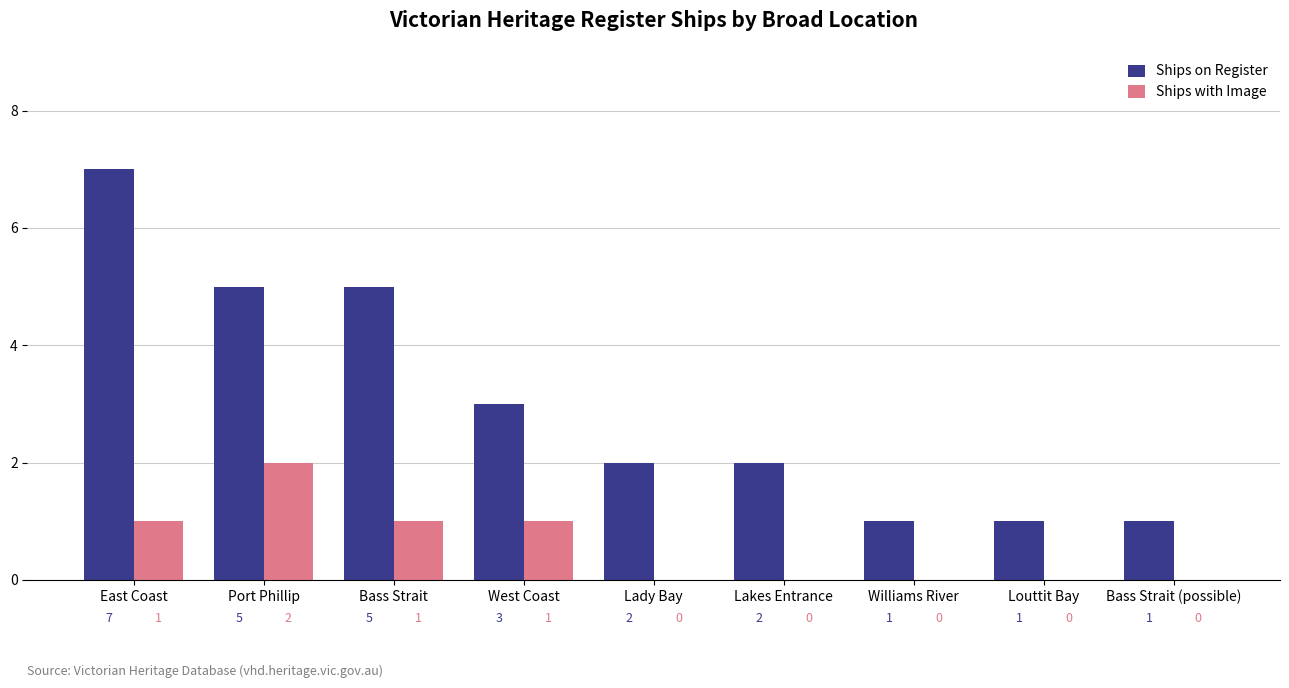

What is the sum of all Ships with Image values?

5